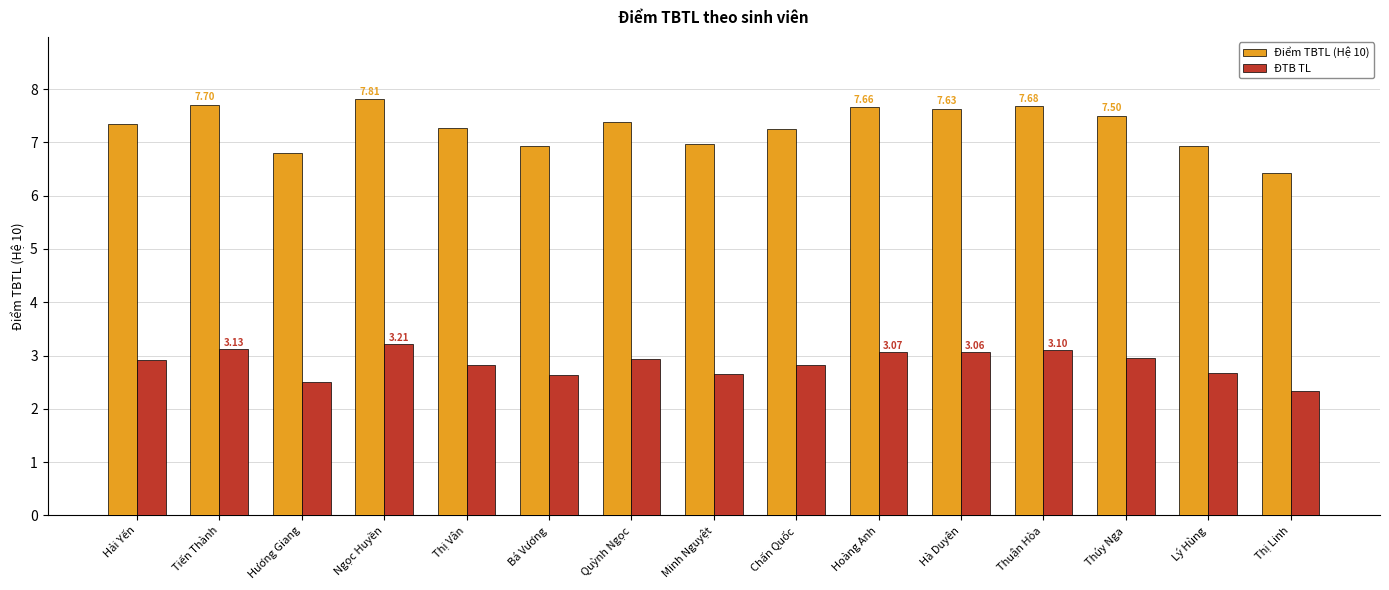

Are the bars grouped side by side (vs. stacked)?

Yes